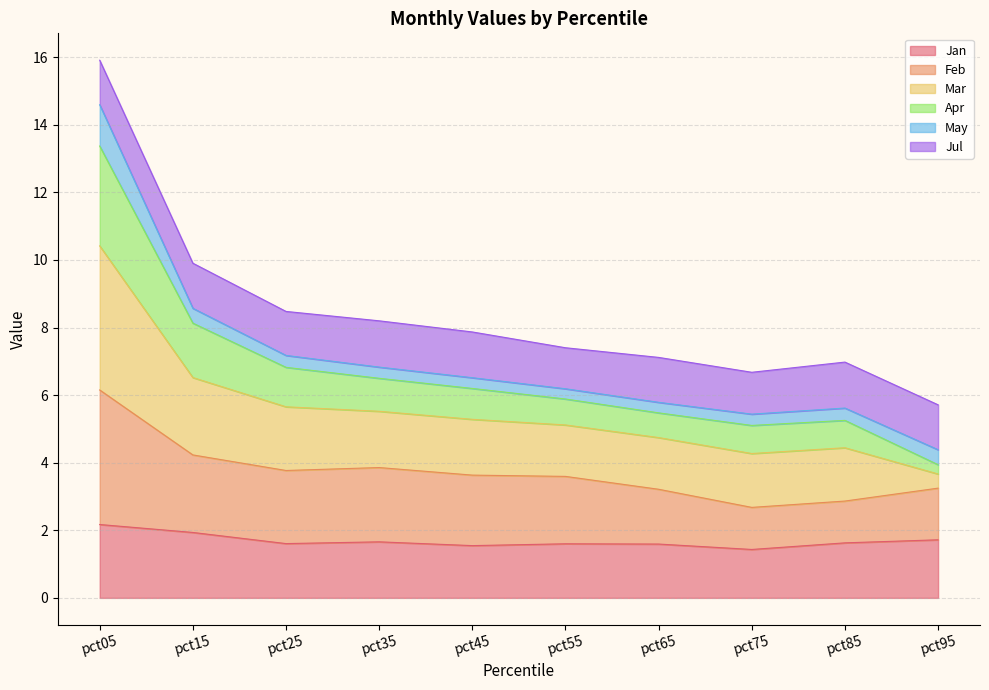

What are all the series names shown in the legend?

Jan, Feb, Mar, Apr, May, Jul